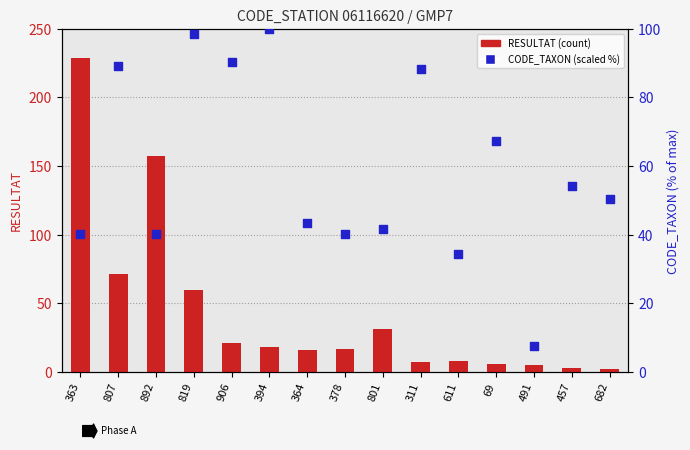

Which series contains the highest Y value?

RESULTAT